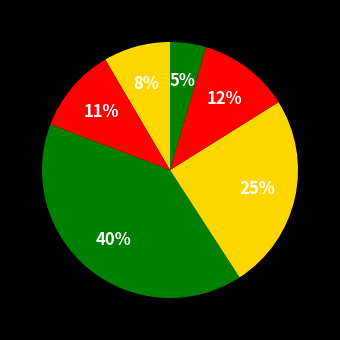

How many slices are in this pie chart?

6